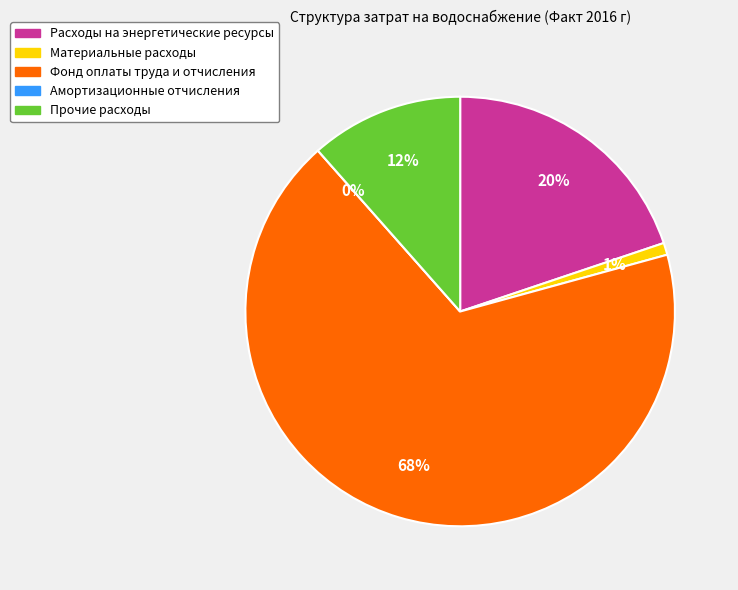

What is the ratio of the value at Фонд оплаты труда и отчисления to the value at Материальные расходы?

74.9